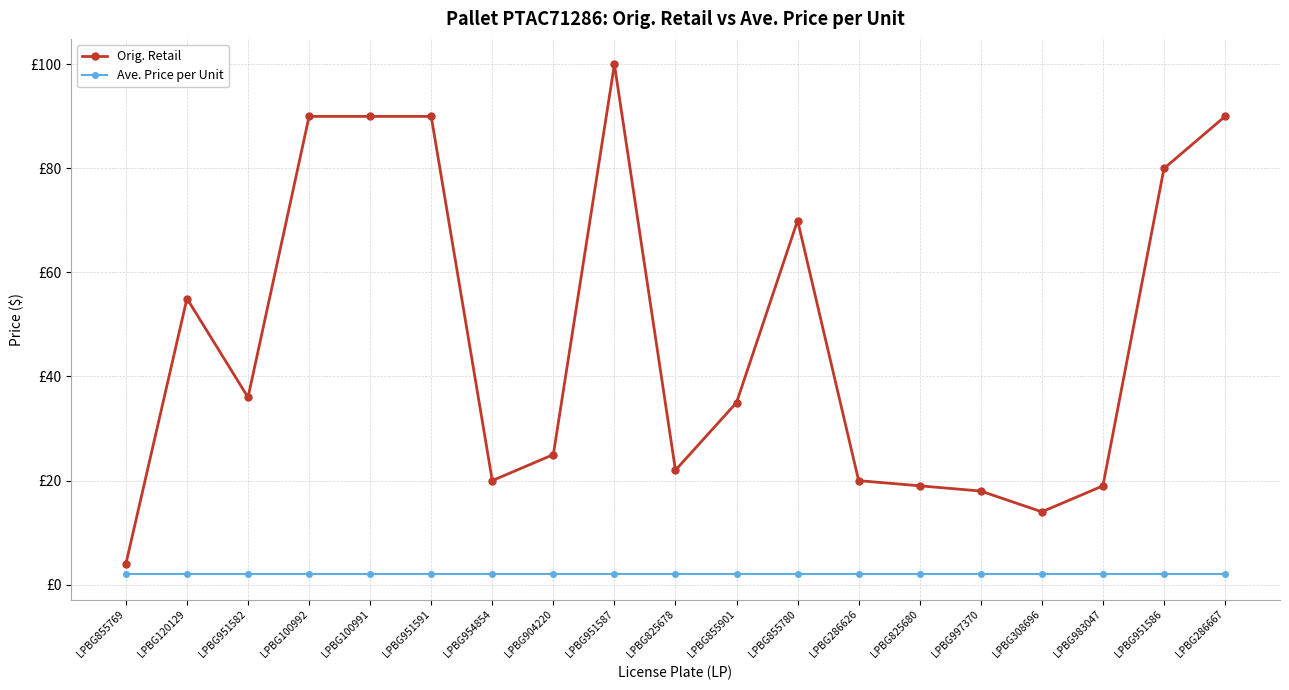

Rank the series by their average value, from lowest to highest.

Ave. Price per Unit, Orig. Retail